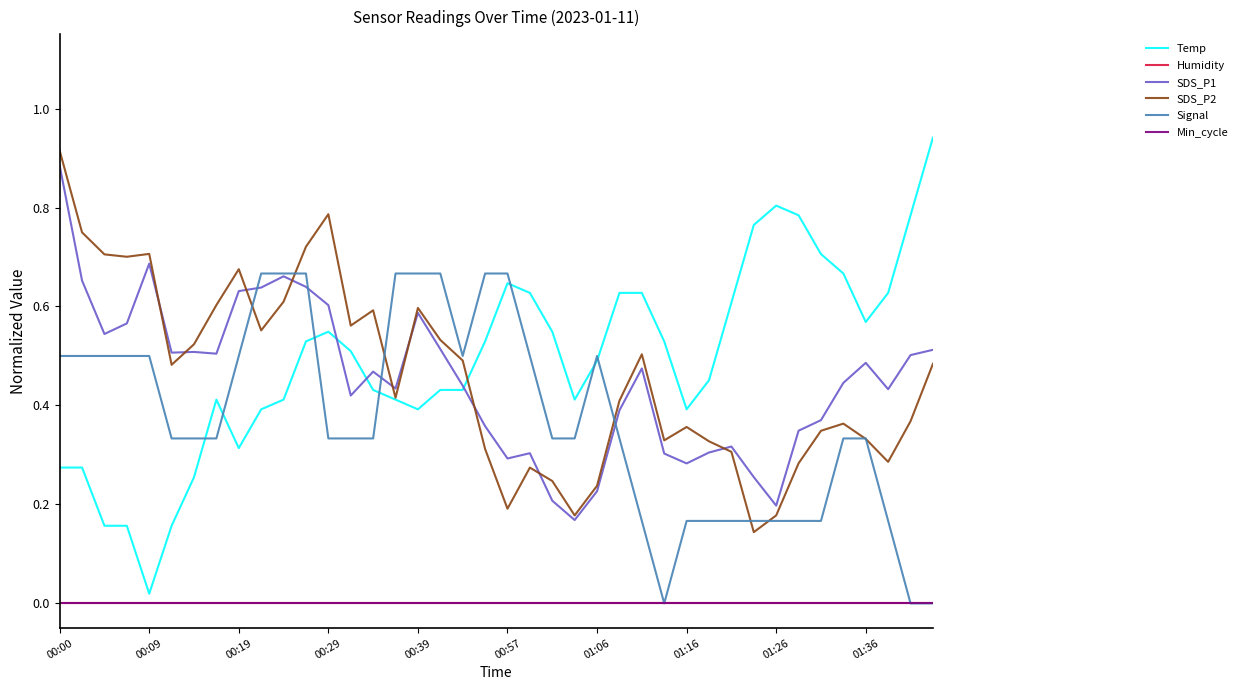

Does the chart have visible grid lines?

No